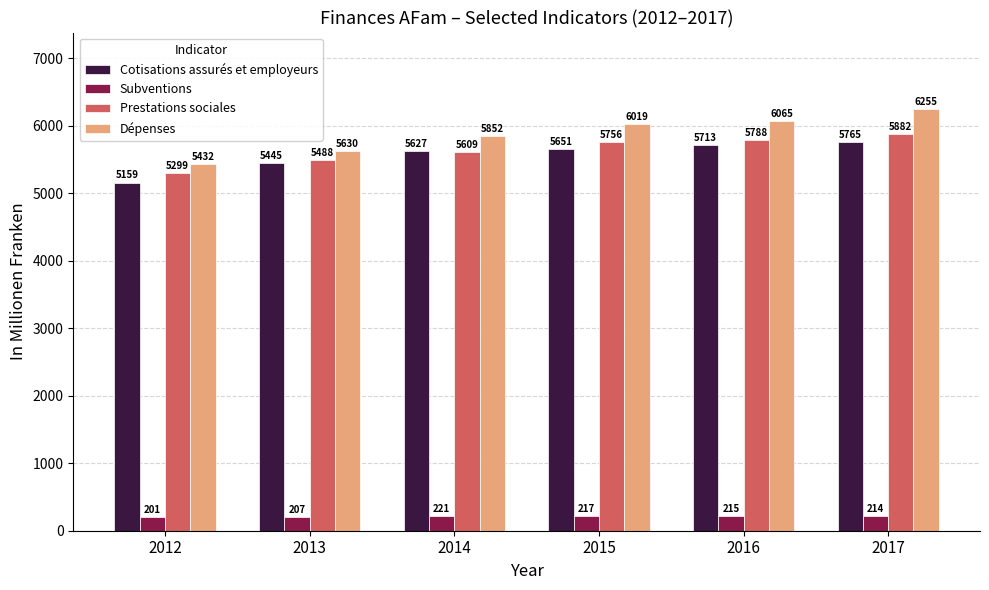

What is the value of the Subventions bar at the 5th from the left?

215.4